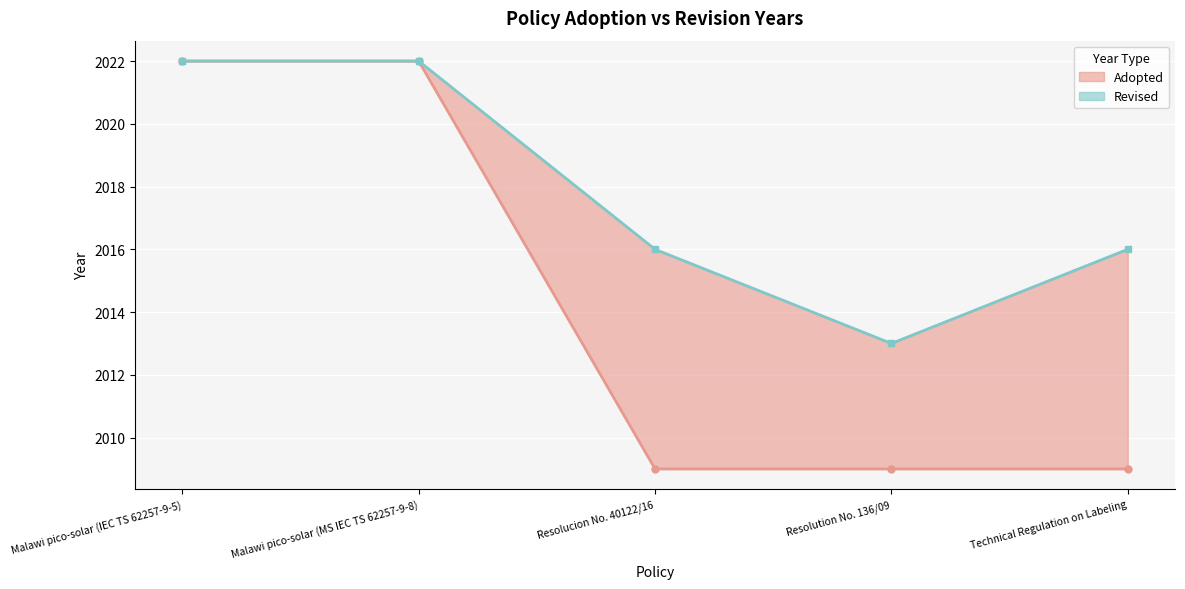

What is the label of the 1st point from the left?

Malawi pico-solar (IEC TS 62257-9-5)